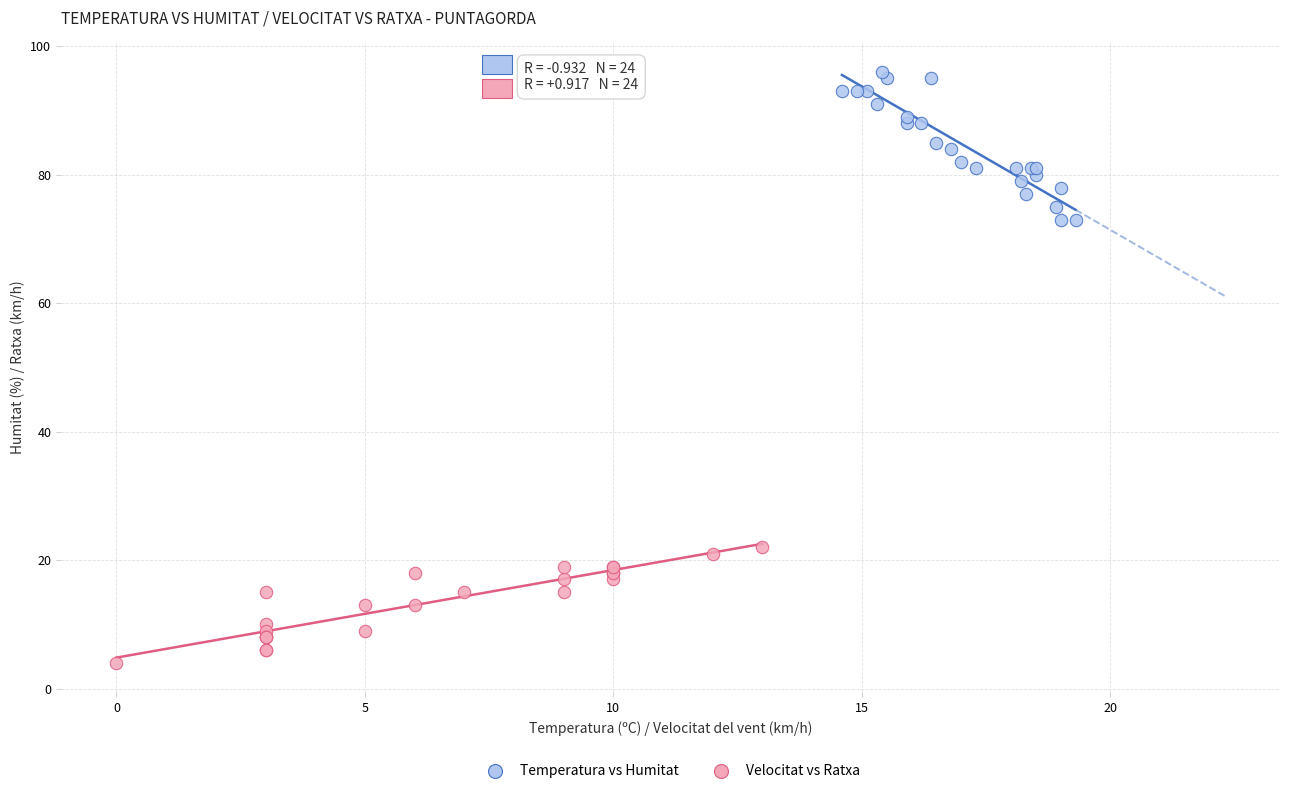

Which series reaches the minimum Y coordinate?

Velocitat vs Ratxa